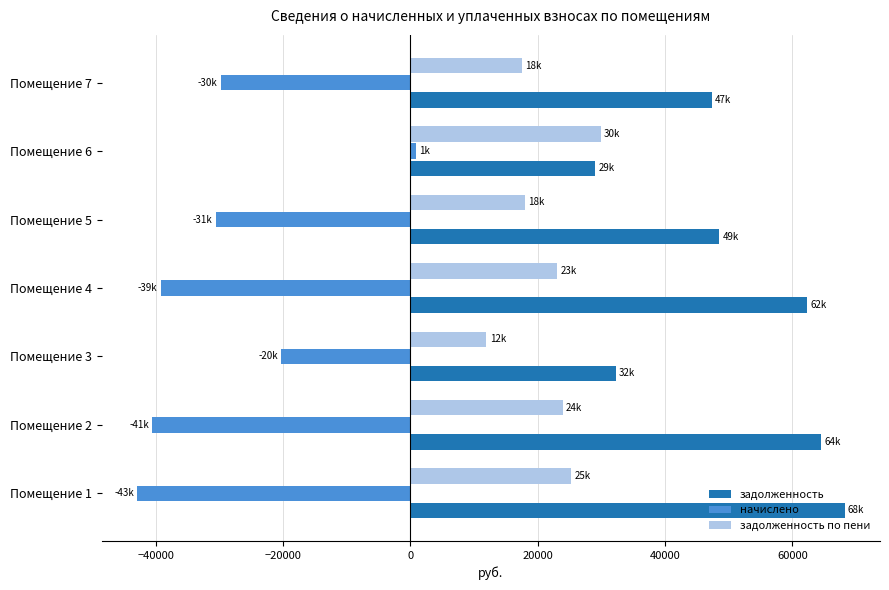

What is the lowest value of the начислено series?

-42932.5